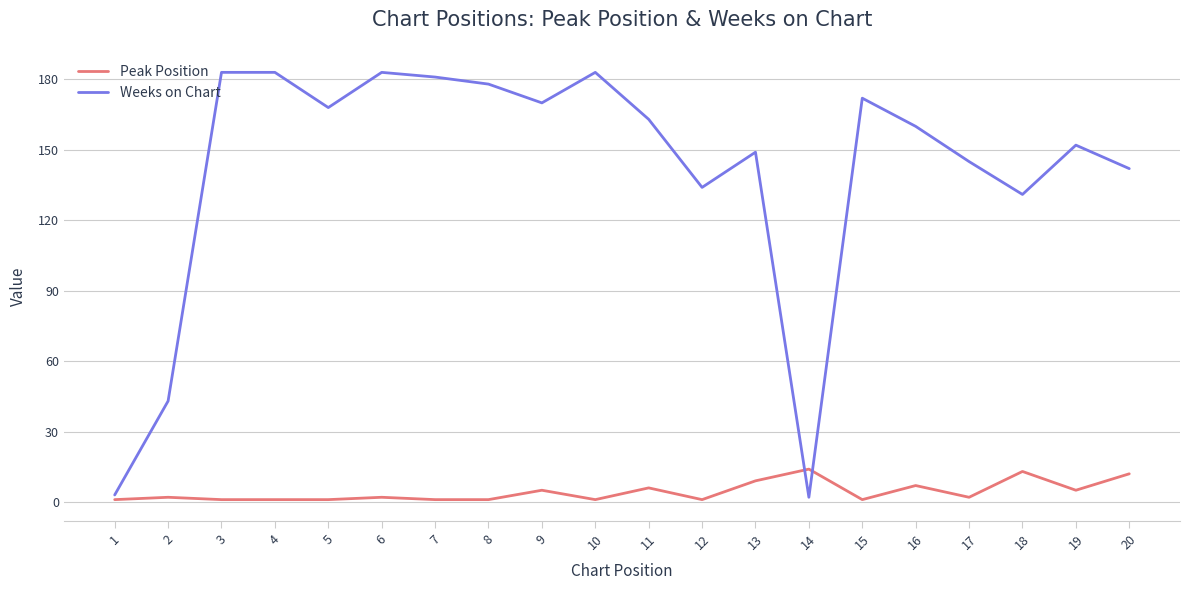

Rank the series by their maximum value, from highest to lowest.

Weeks on Chart, Peak Position